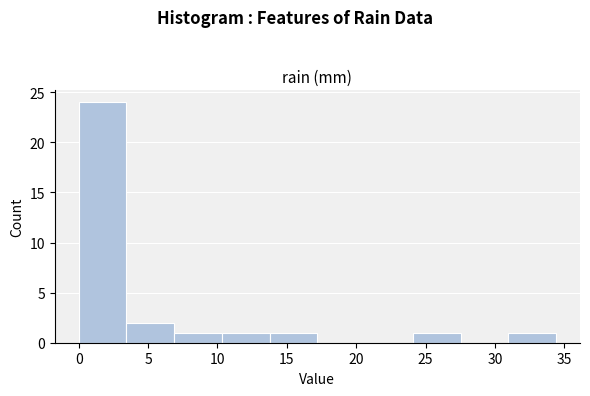

Reading left to right, list every bar in this chart as the range it spans on the x-axis followed by its height. Neither the bar edges nor the heights are printed on the chart, so give them approximately, as read against the axes.

0.0 to 3.5: 24
3.5 to 7.0: 2
7.0 to 10.5: 1
10.5 to 14.0: 1
14.0 to 17.0: 1
17.0 to 20.5: 0
20.5 to 24.0: 0
24.0 to 27.5: 1
27.5 to 31.0: 0
31.0 to 34.5: 1